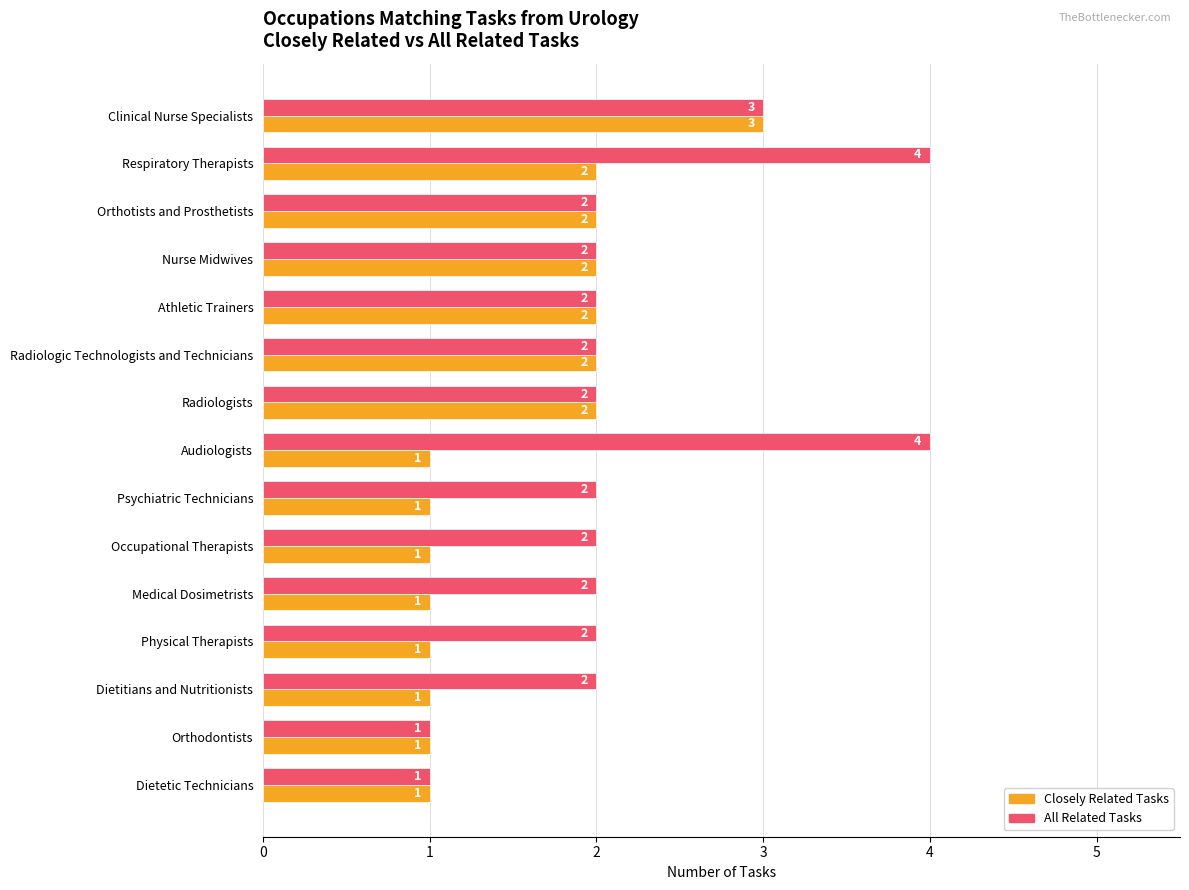

How many Closely Related Tasks values are between 1 and 2?

14